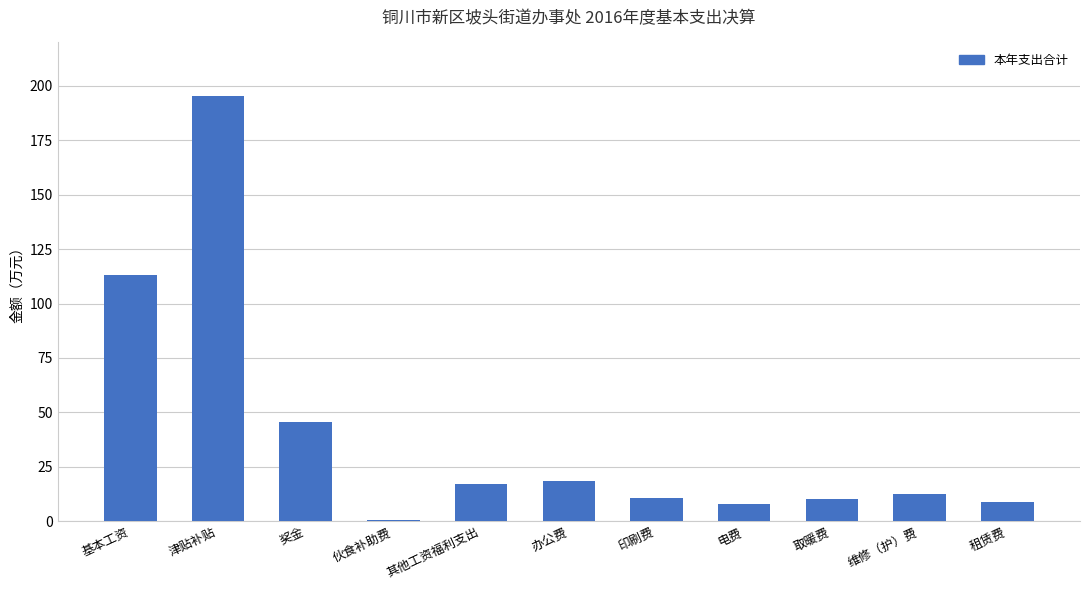

What is the change in value from 基本工资 to 办公费?

-94.9